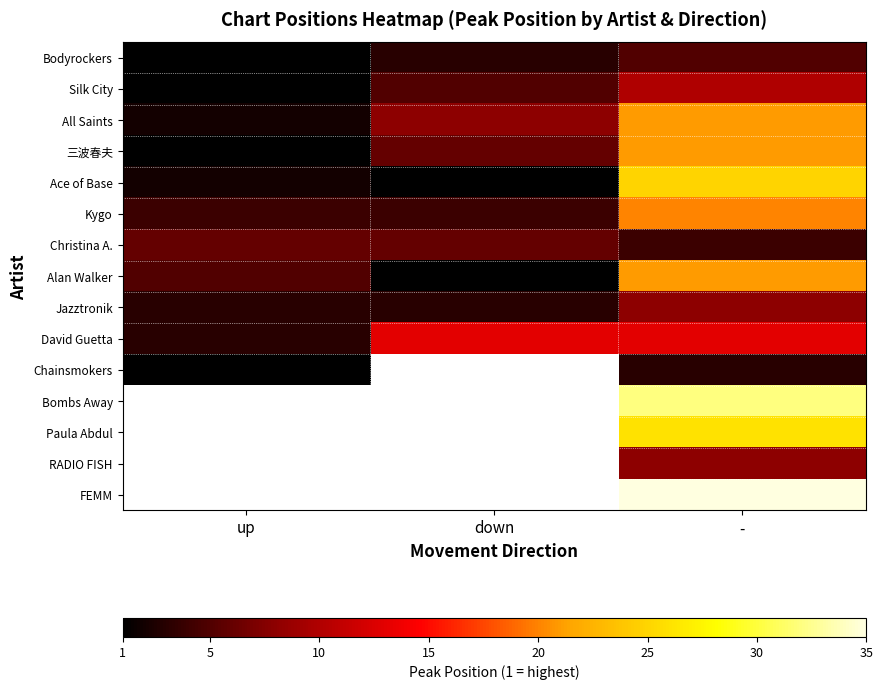

Is it true that Chainsmokers equals 4.4 at -?

False